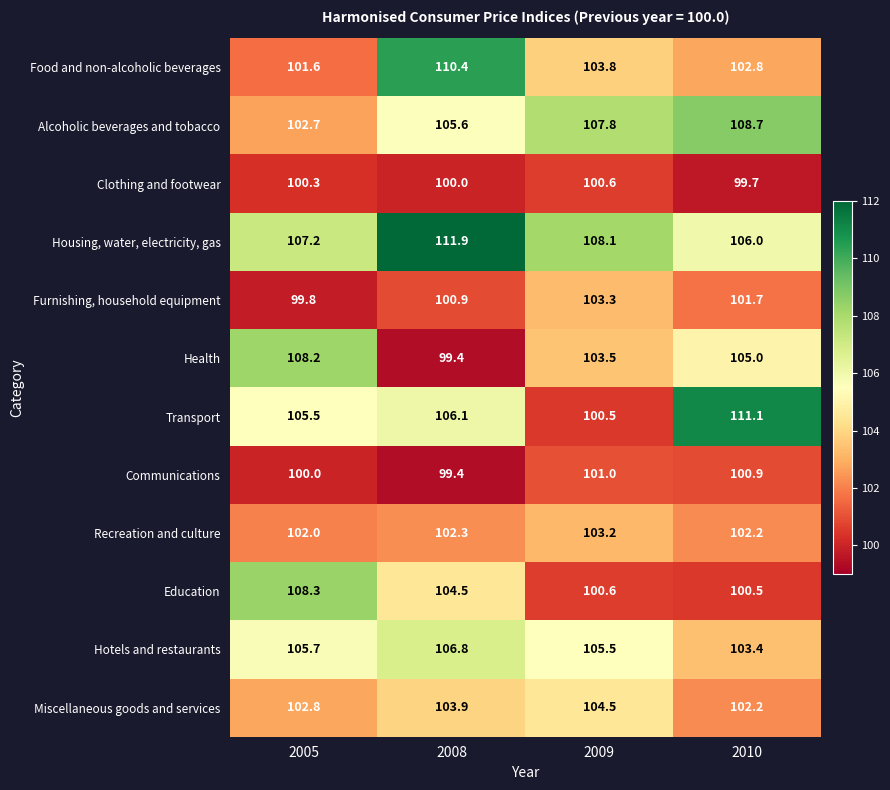

Is it true that Miscellaneous goods and services equals 160.9 at 2005?

False